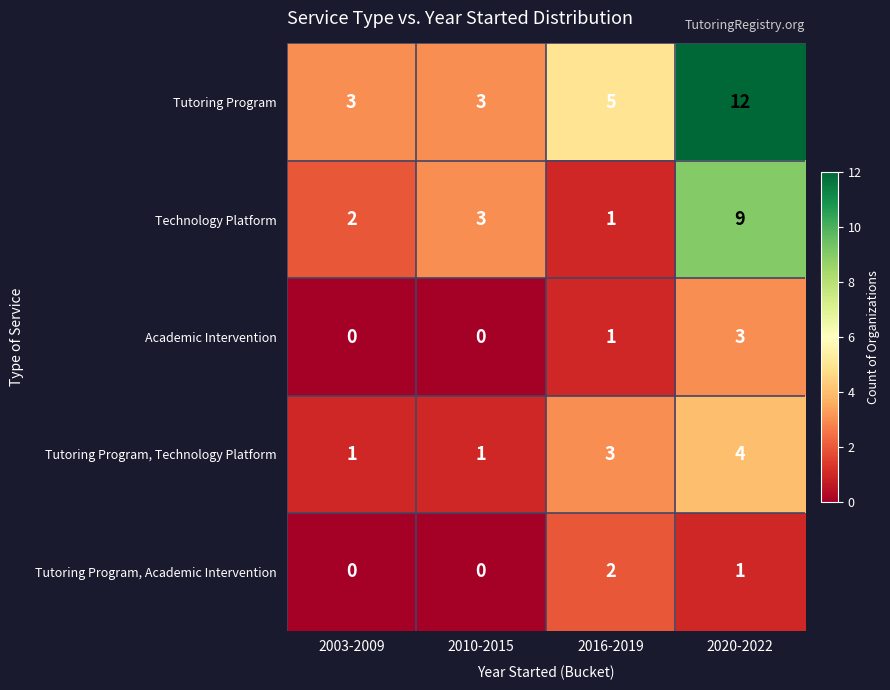

At which label does Tutoring Program, Academic Intervention reach its peak?

2016-2019